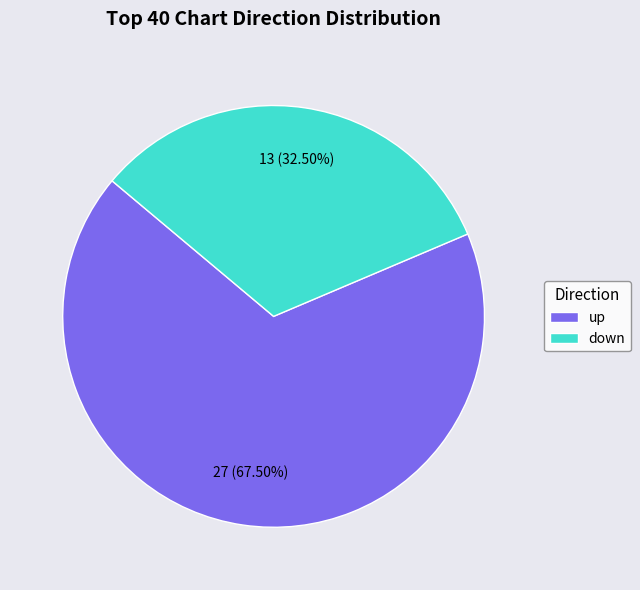

Is there any slice that represents more than half of the pie?

Yes